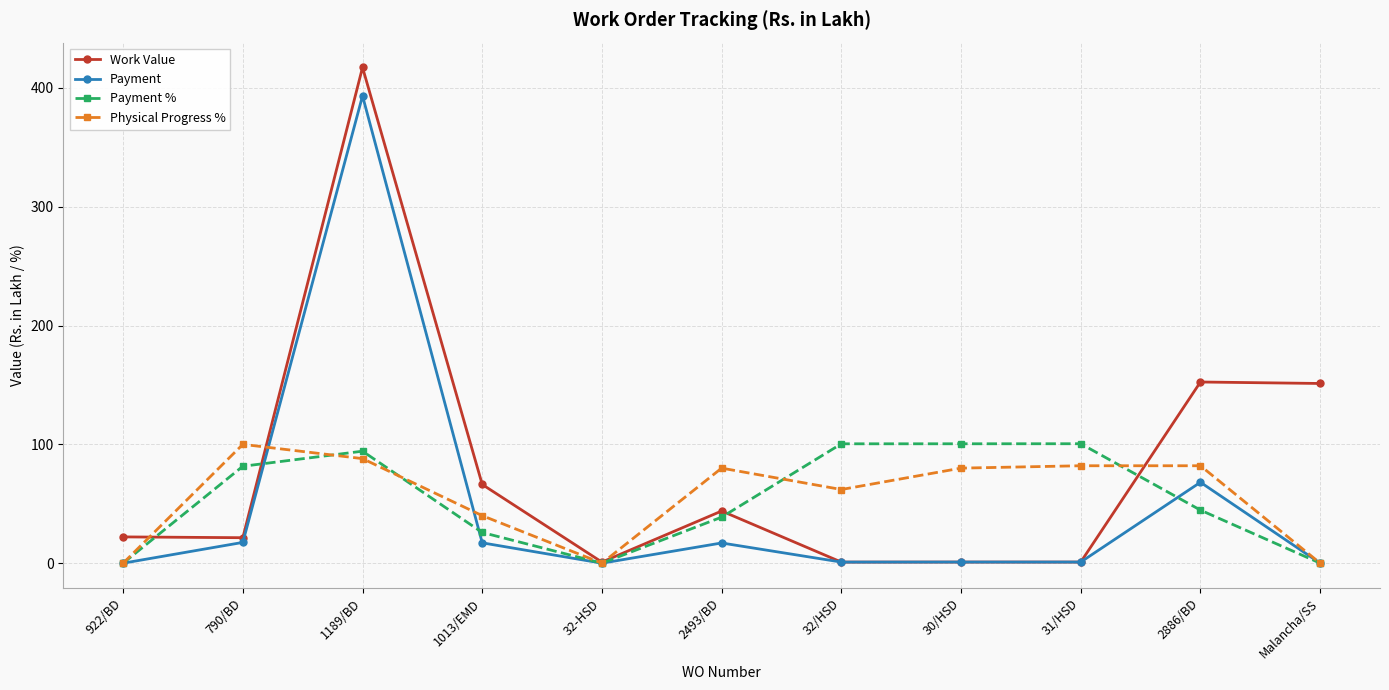

At which category is the sum across all series the highest?

1189/BD